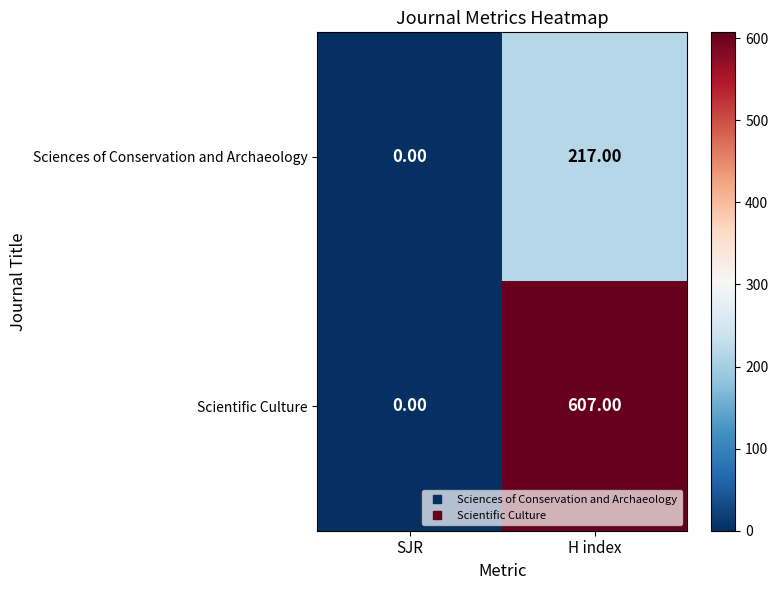

At H index, list the series in order from largest to smallest.

Scientific Culture, Sciences of Conservation and Archaeology